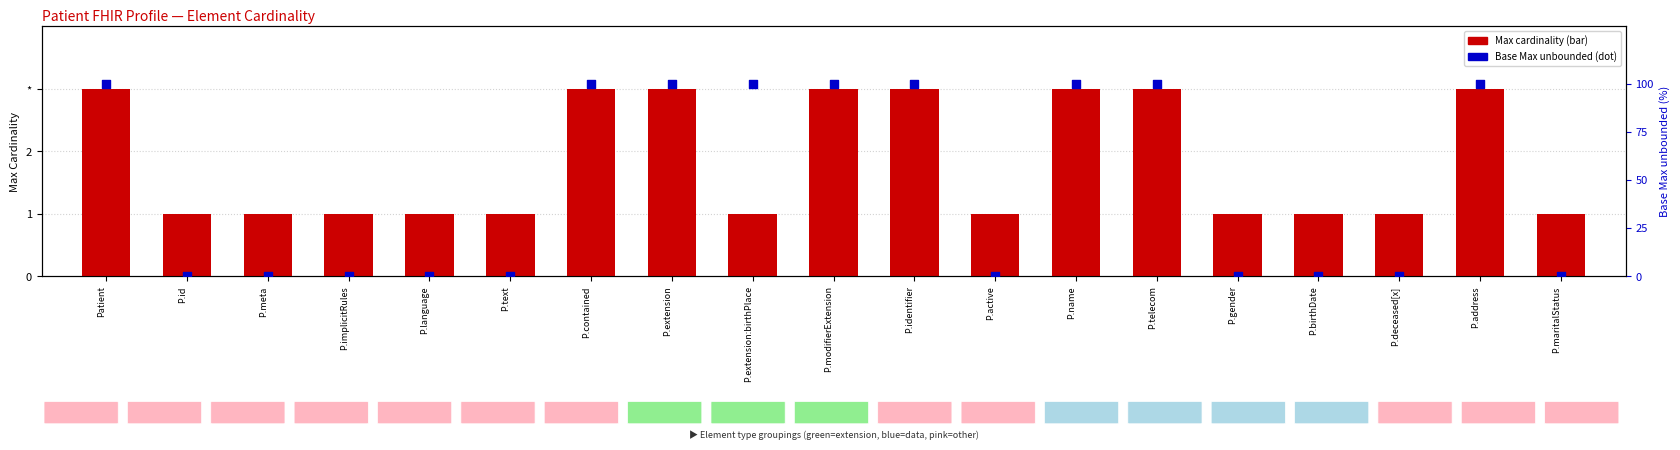

Is the value of Base Max=* (100%) at P.birthDate greater than the value of Max cardinality at P.active?

No